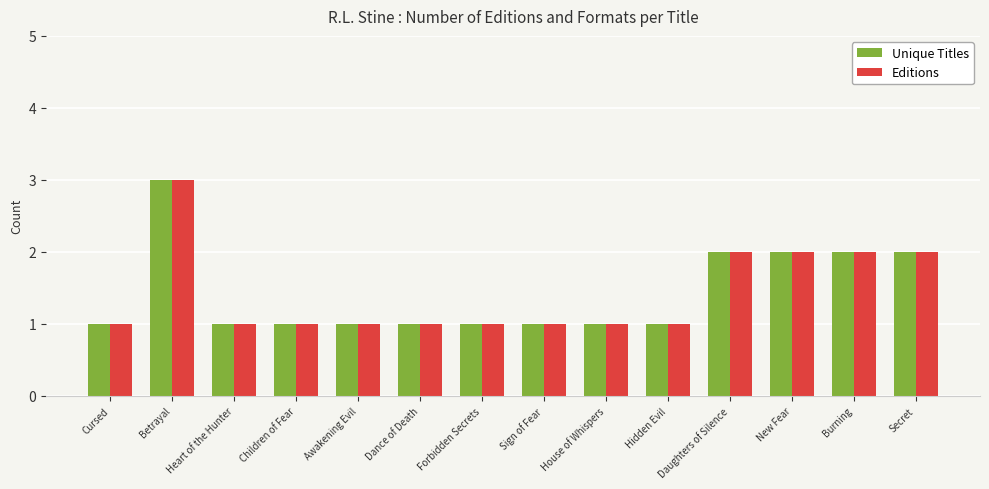

What is the label of the 1st bar from the left?

Cursed